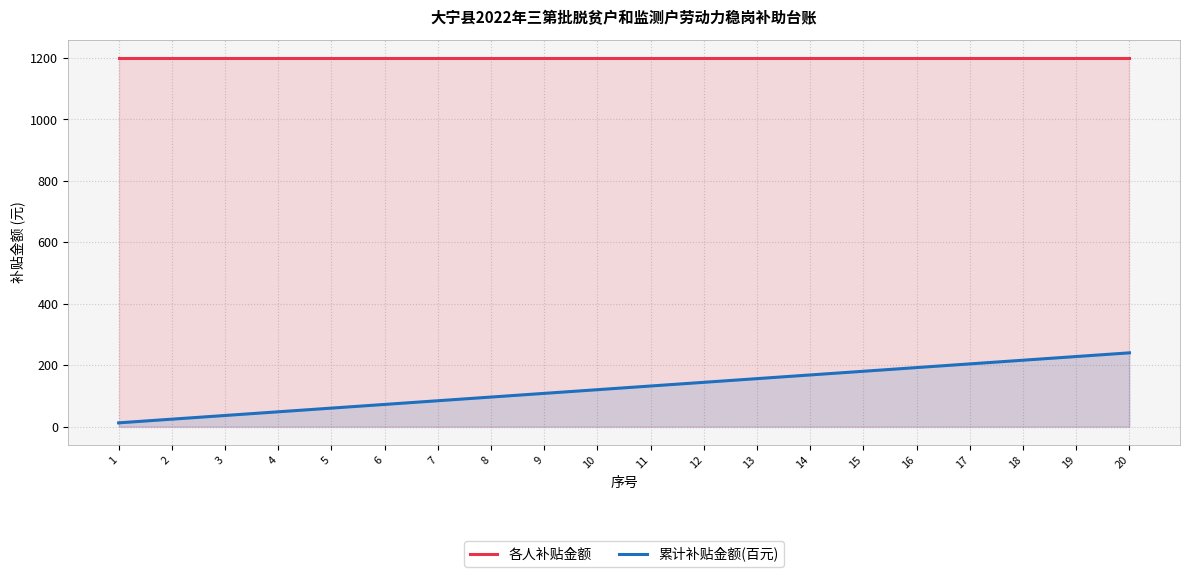

True or false: 各人补贴金额 has a value of 1200 at 4.

True